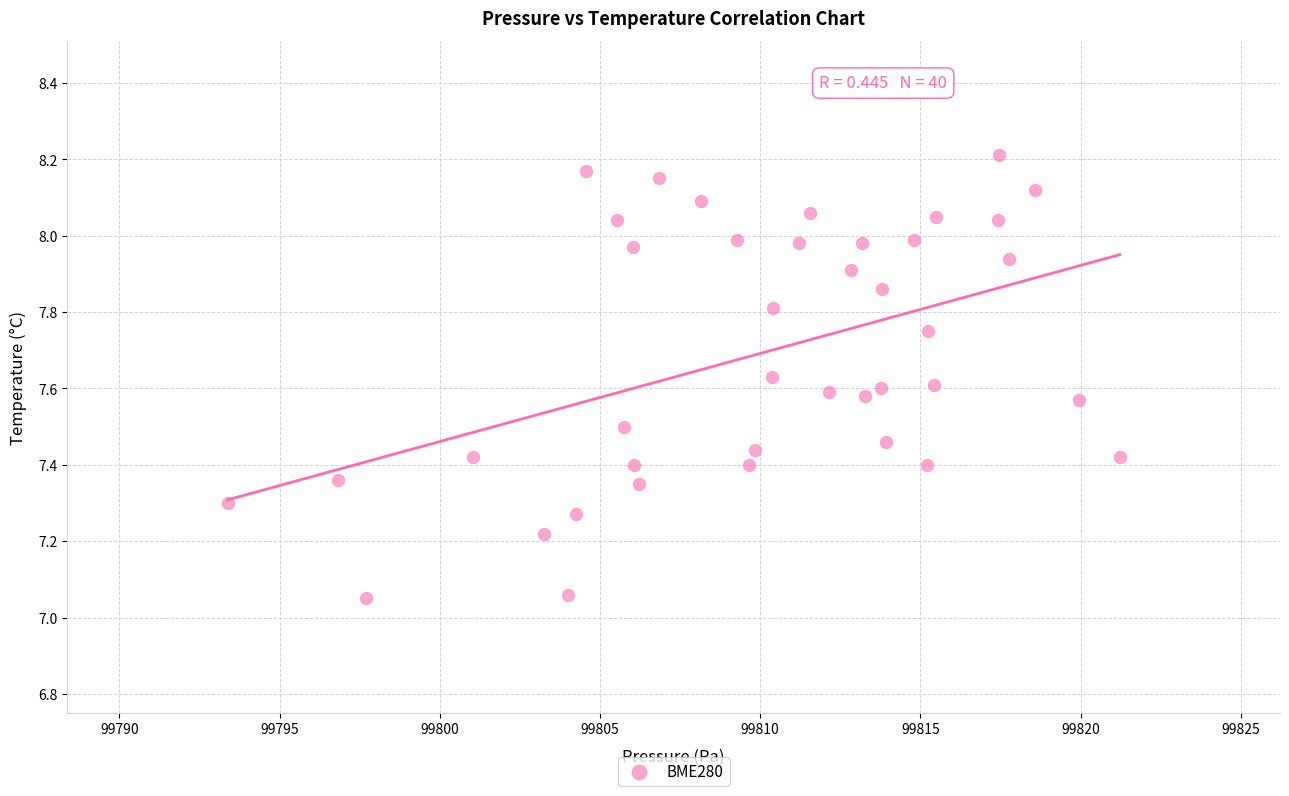

What is the range of Y values (max minus min)?

1.2